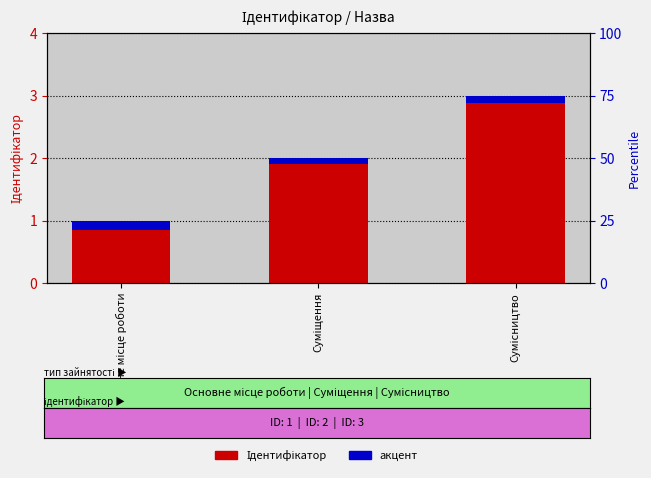

What is the label of the 3rd bar from the right?

Основне місце роботи